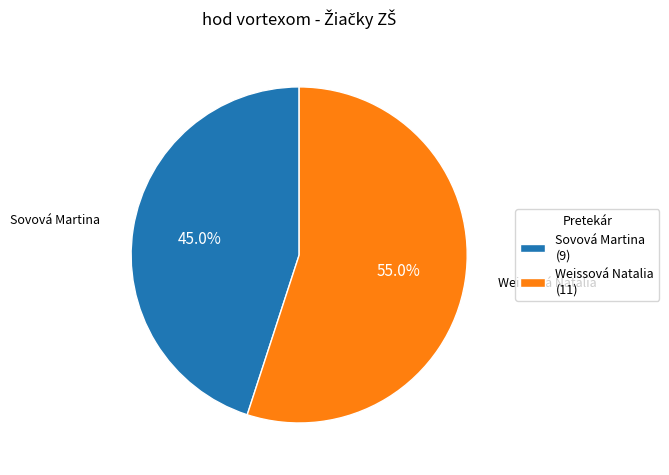

The Weissová Natalia slice represents 55% of the pie. True or false?

True